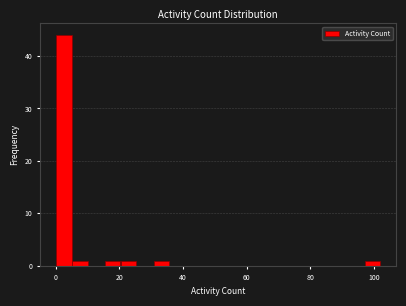

Around what value on the x-axis is the tallest bar? Give the approximate position of its centre, as read against the axis.

2